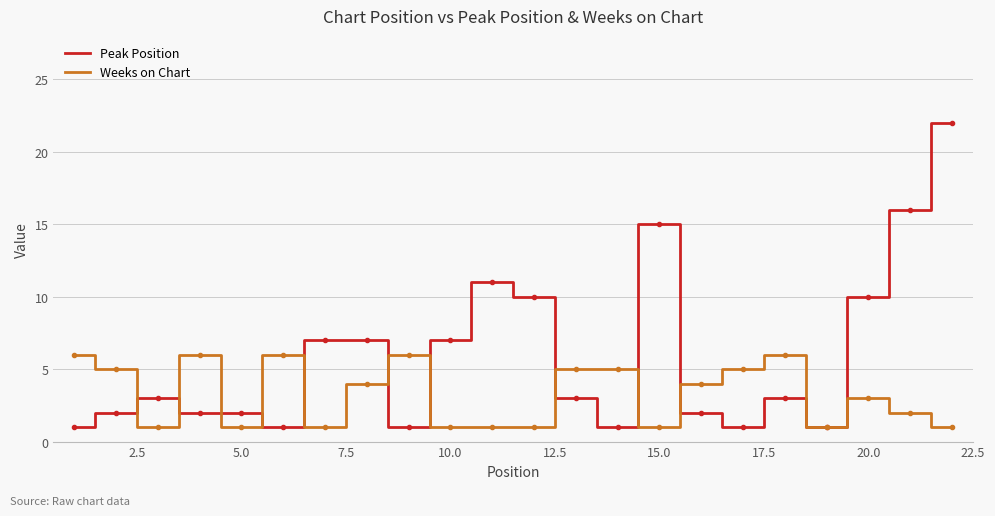

Which series has the largest range (max minus min)?

Peak Position